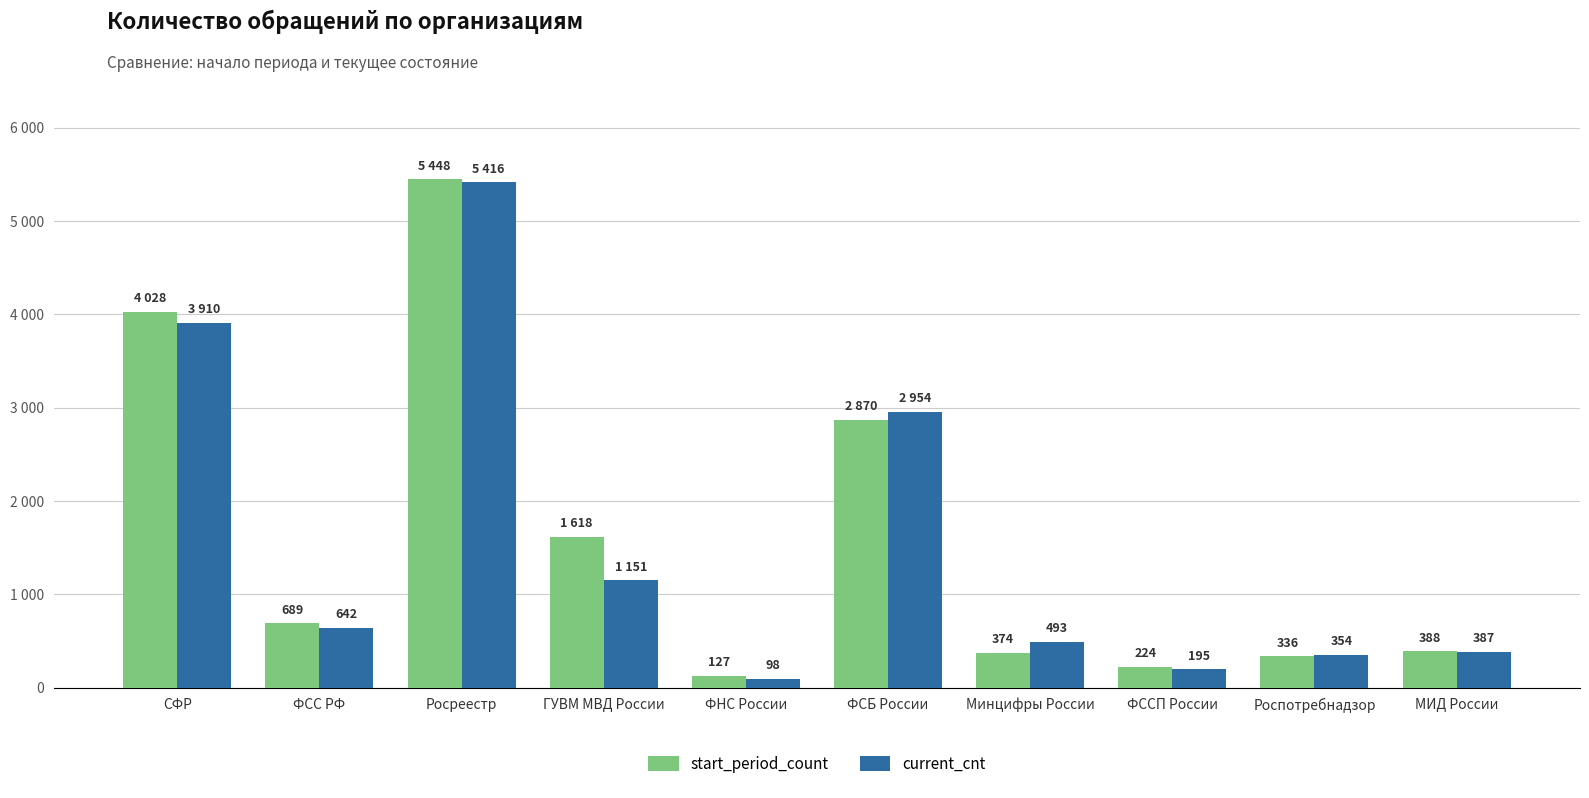

What is the difference between the start_period_count values at Росреестр and ФСС РФ?

4759